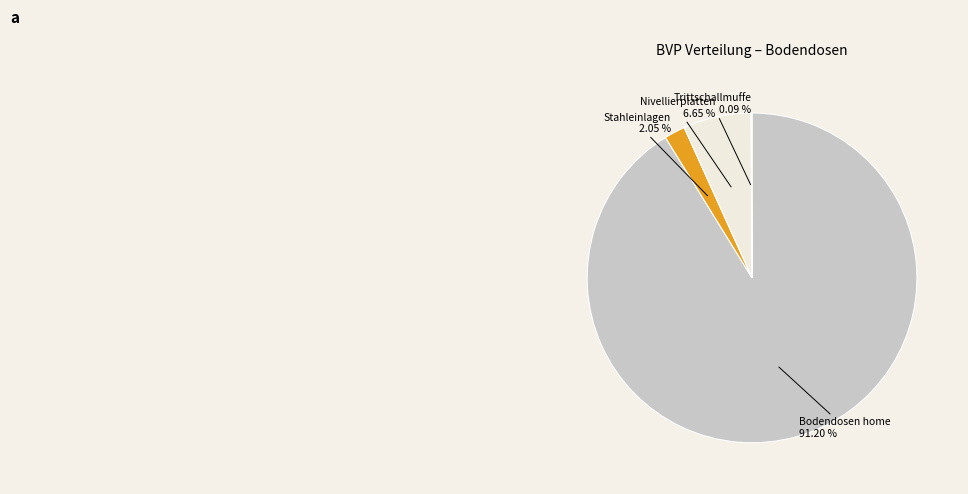

Which category has the biggest portion of the pie?

Bodendosen home